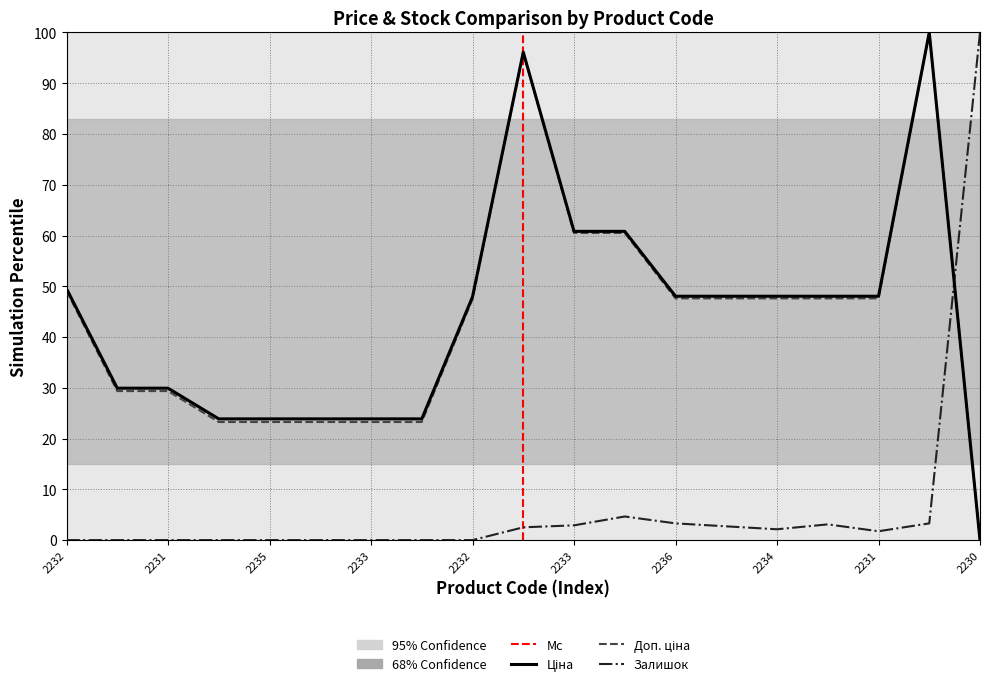

Which series has the largest total across all categories?

Ціна